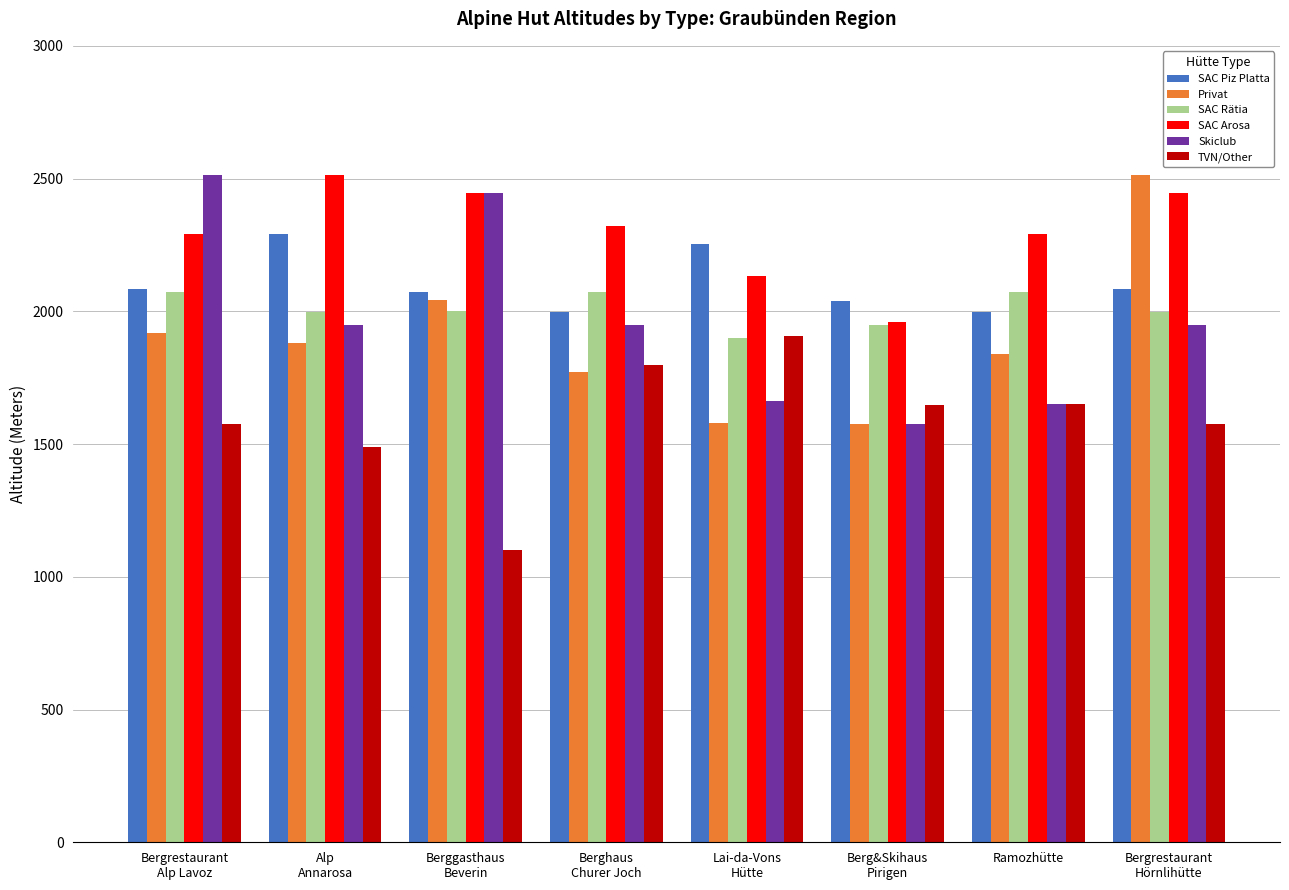

What is the minimum value shown in the chart?

1102